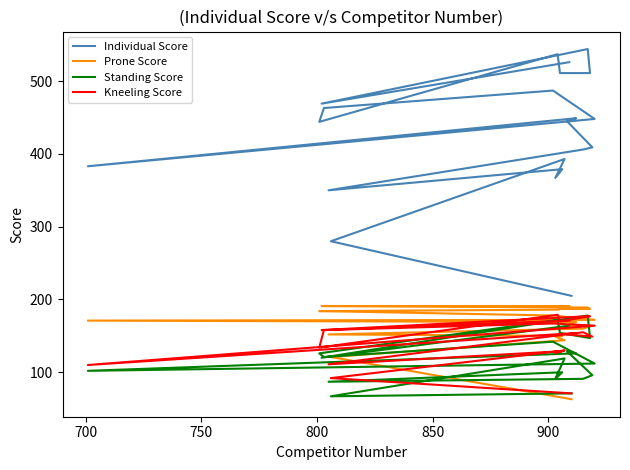

Is the value of Kneeling Score at 700 greater than the value of Individual Score at 18?

No